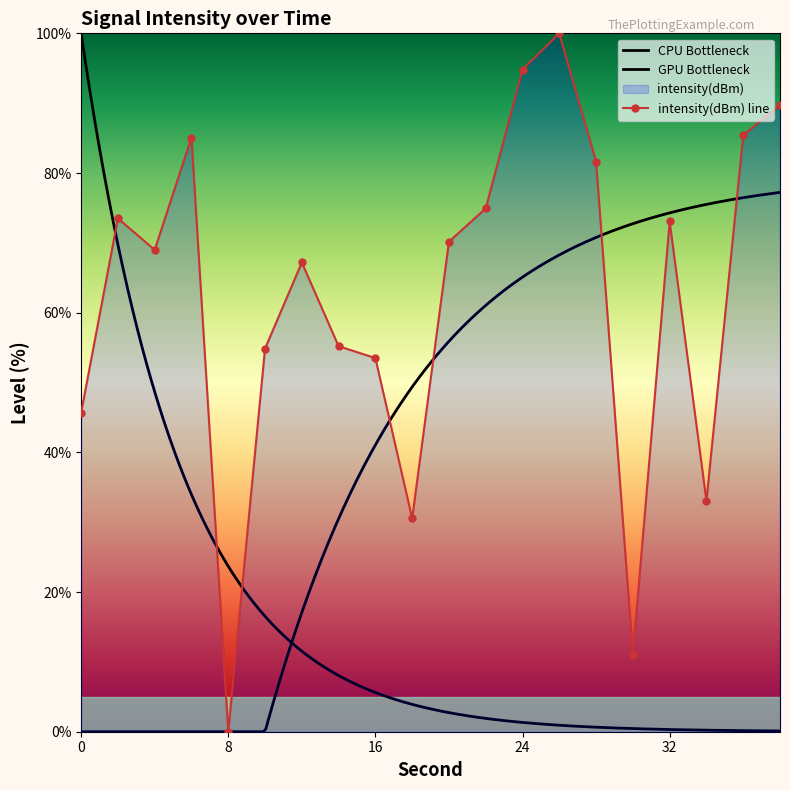

Where is the data nearest to the value 50?

16